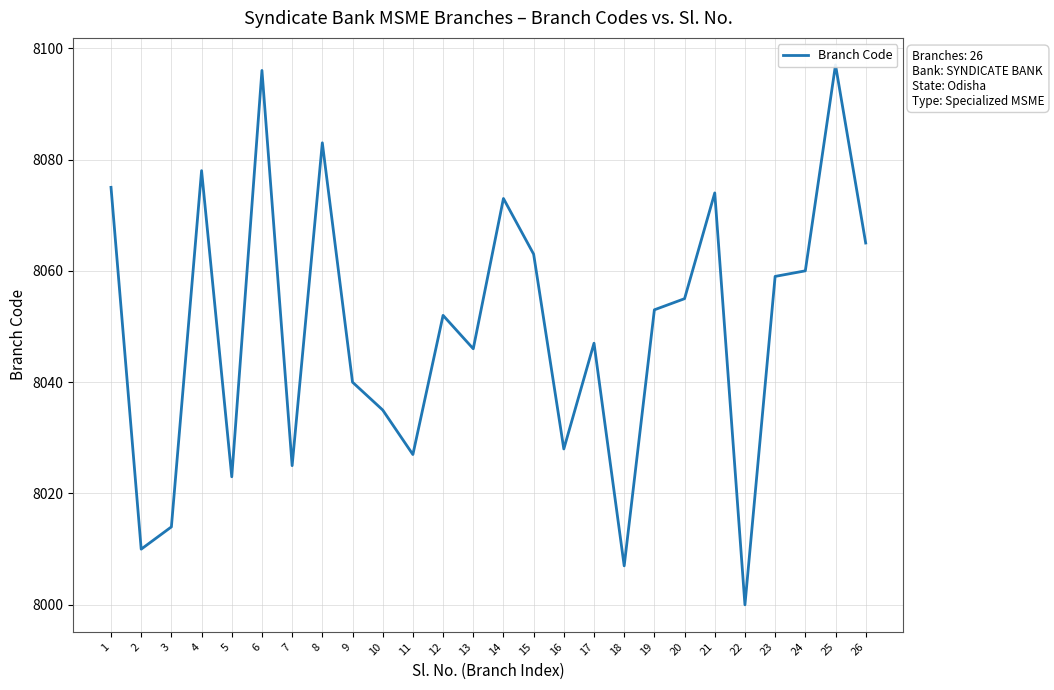

Is it true that the value at 25 is 3313?

False